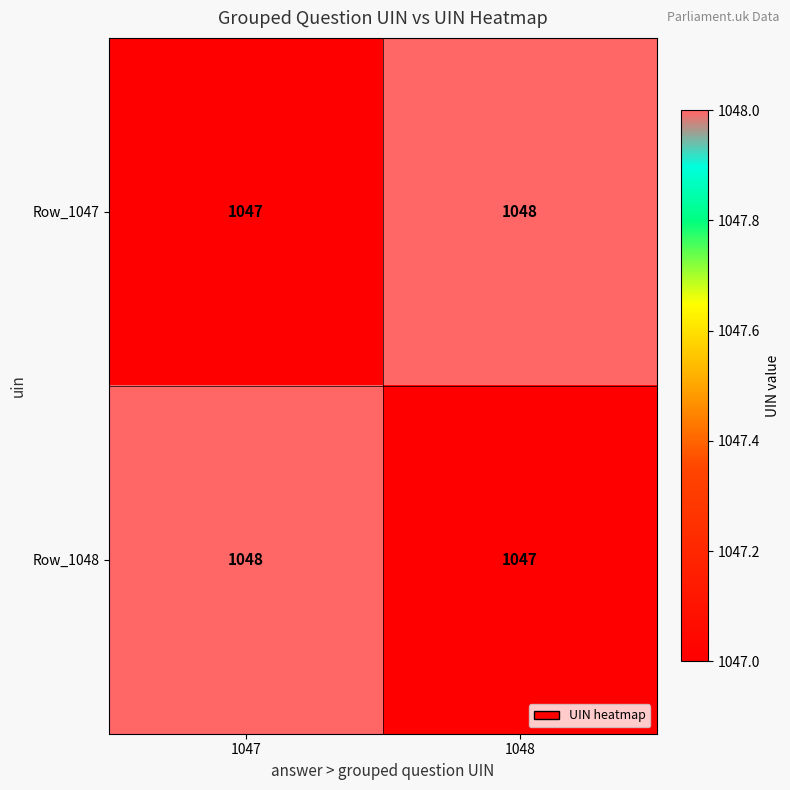

What is the average value of the Row_1048 series?

1048